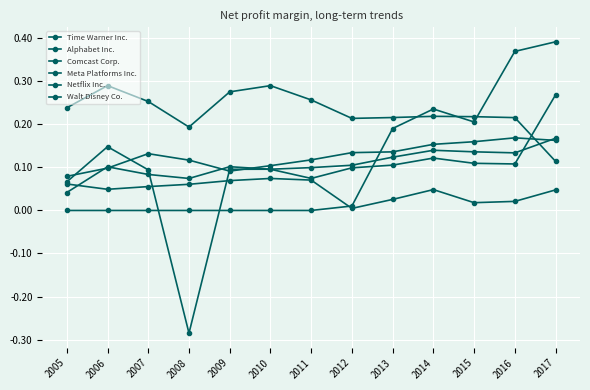

What is the total value across all series at 2012?

0.6